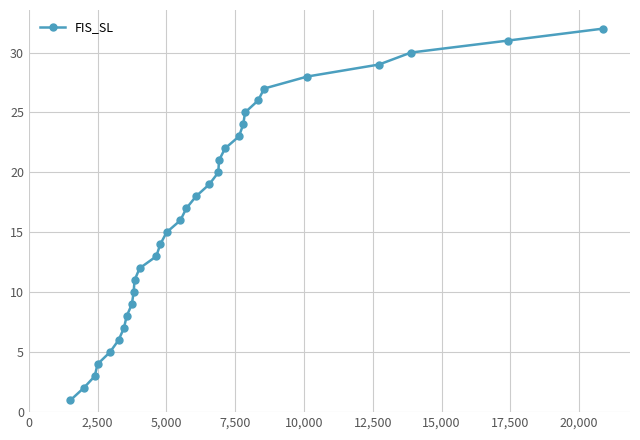

What is the greatest value displayed?

32